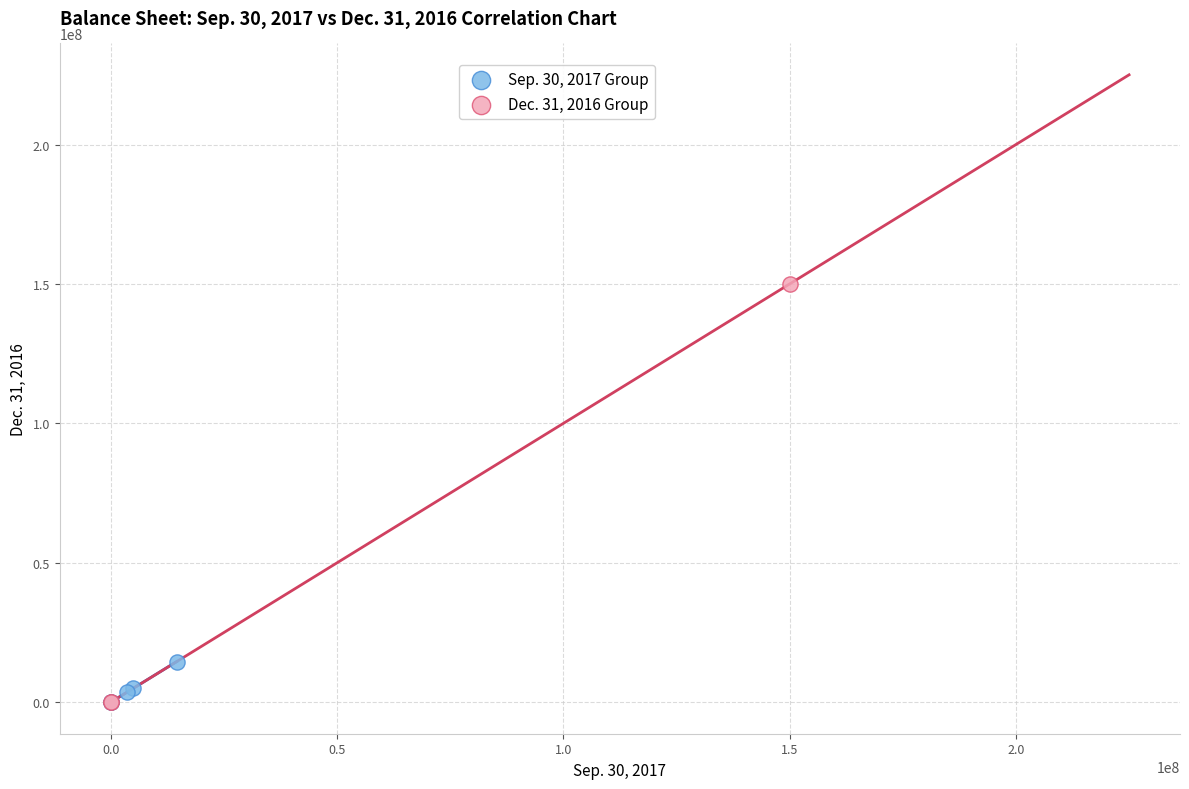

Which series contains the highest Y value?

Dec. 31, 2016 Group